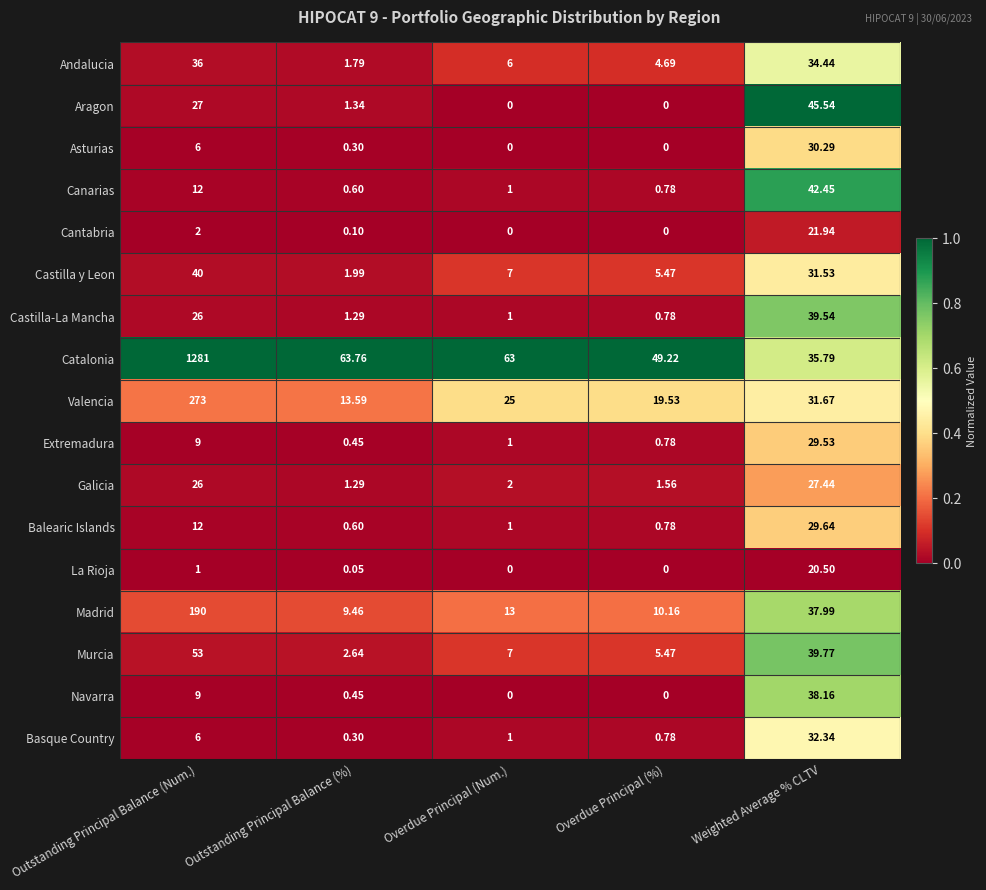

Which series has the largest total across all categories?

Catalonia